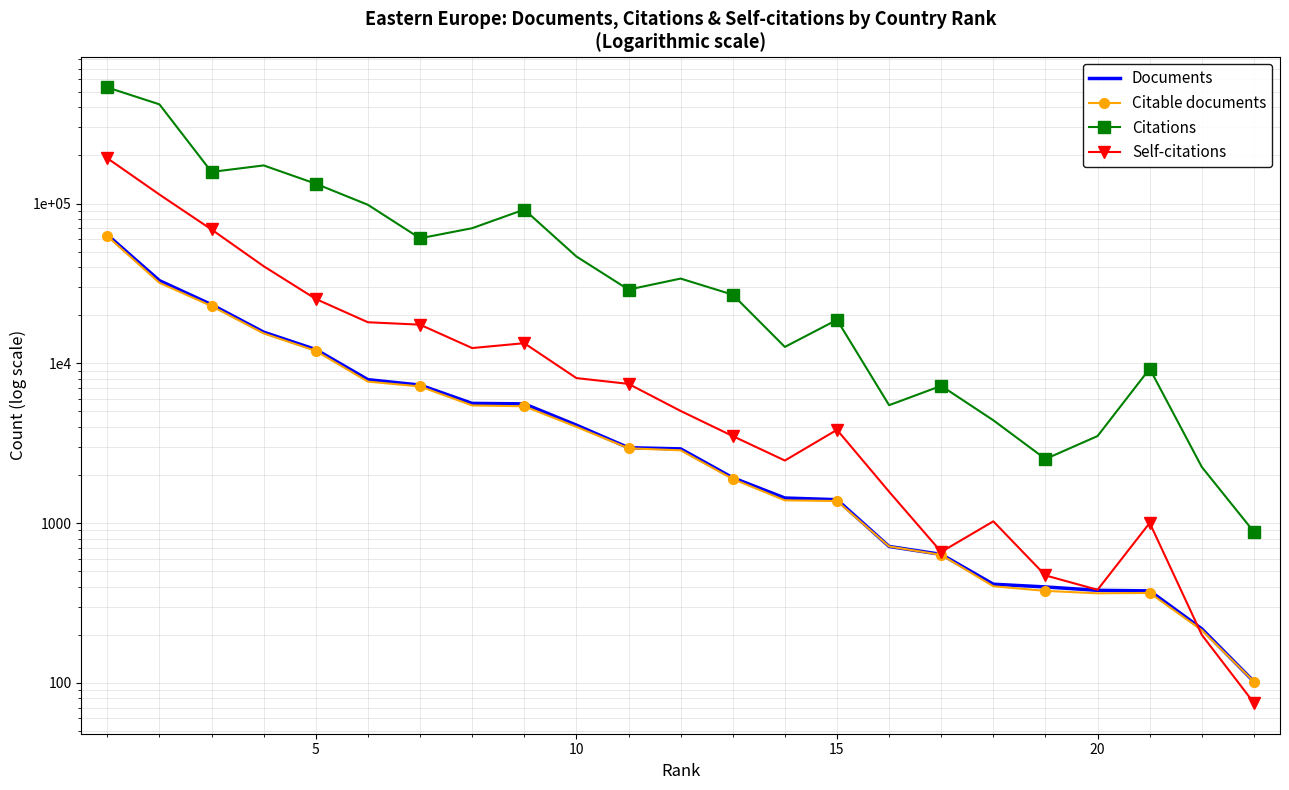

What are all the series names shown in the legend?

Documents, Citable documents, Citations, Self-citations